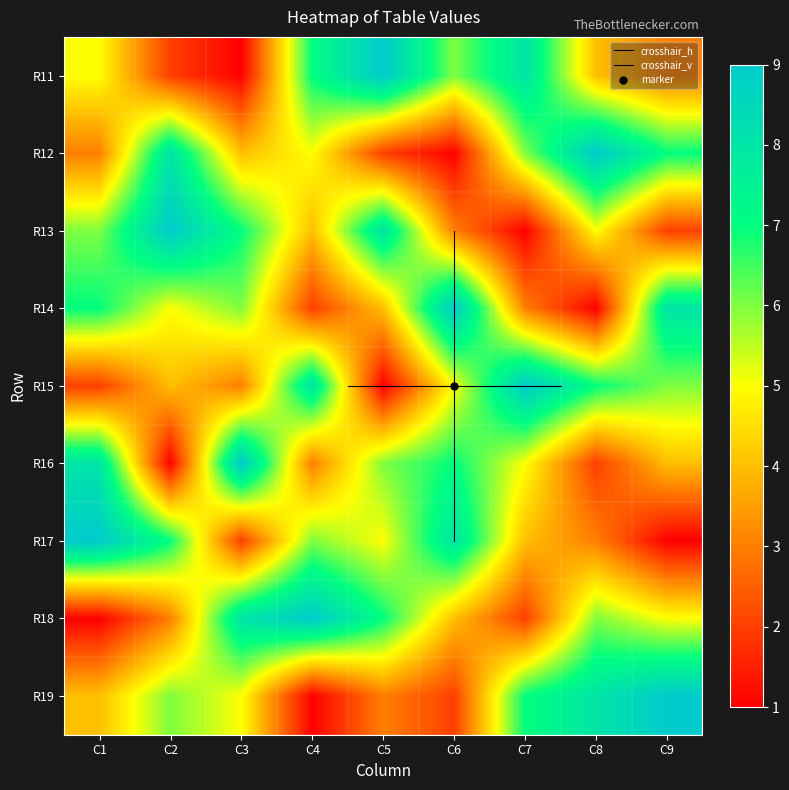

Reading left to right, what are all the values shown in this chart?

1: 0=5	1=3	2=6	3=7	4=2	5=8	6=9	7=1	8=4
2: 0=2	1=8	2=9	3=5	4=4	5=1	6=7	7=3	8=6
3: 0=1	1=4	2=7	3=6	4=3	5=9	6=2	7=8	8=5
4: 0=7	1=5	2=4	3=2	4=8	5=3	6=6	7=9	8=1
5: 0=9	1=2	2=8	3=4	4=1	5=6	6=5	7=7	8=3
6: 0=6	1=1	2=3	3=9	4=5	5=7	6=8	7=4	8=2
7: 0=8	1=6	2=1	3=3	4=9	5=5	6=4	7=2	8=7
8: 0=4	1=9	2=5	3=1	4=7	5=2	6=3	7=6	8=8
9: 0=3	1=7	2=2	3=8	4=6	5=4	6=1	7=5	8=9